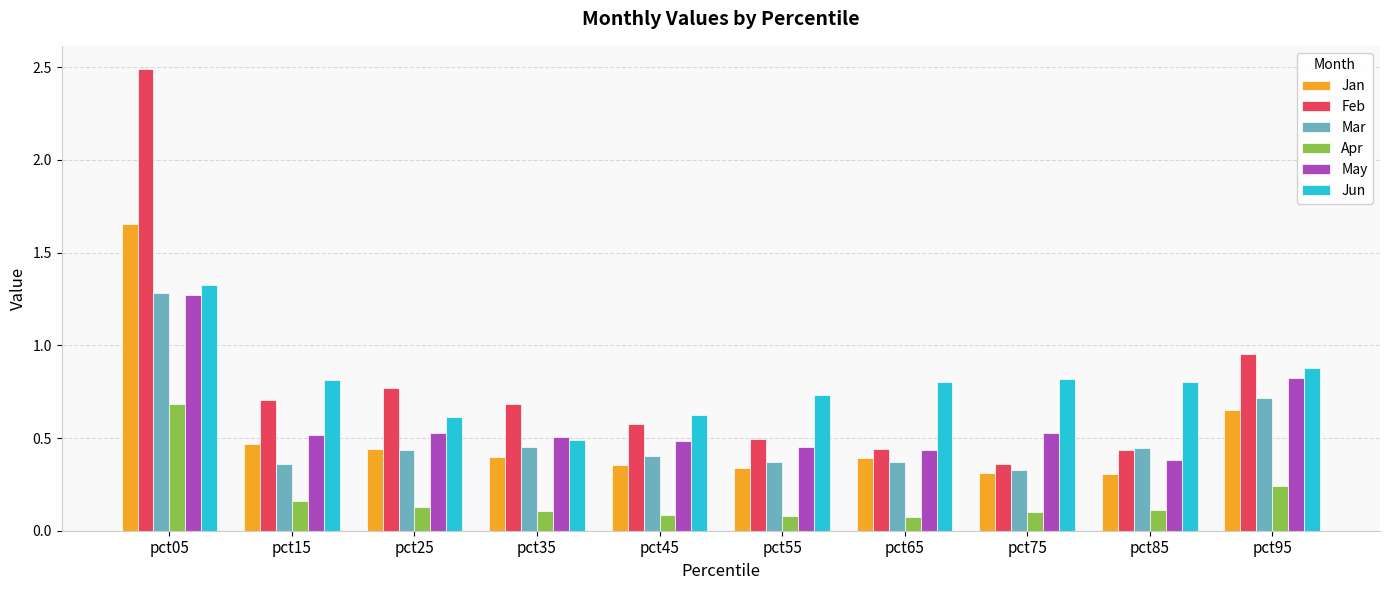

At which label does Jan reach its peak?

pct05